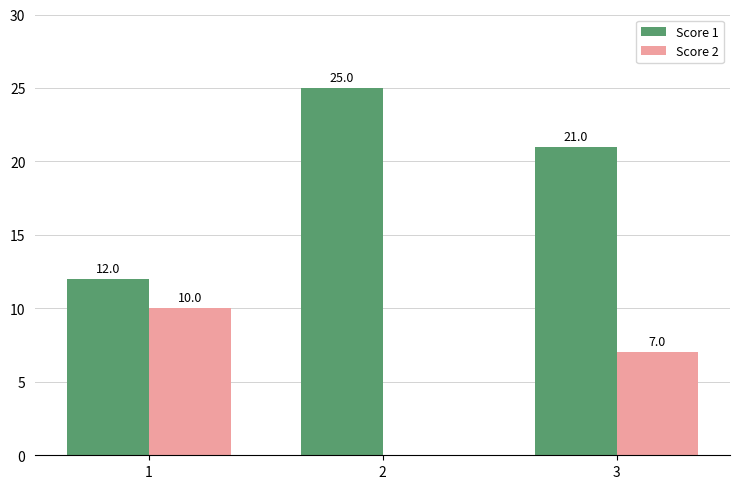

Are the bars horizontal?

No